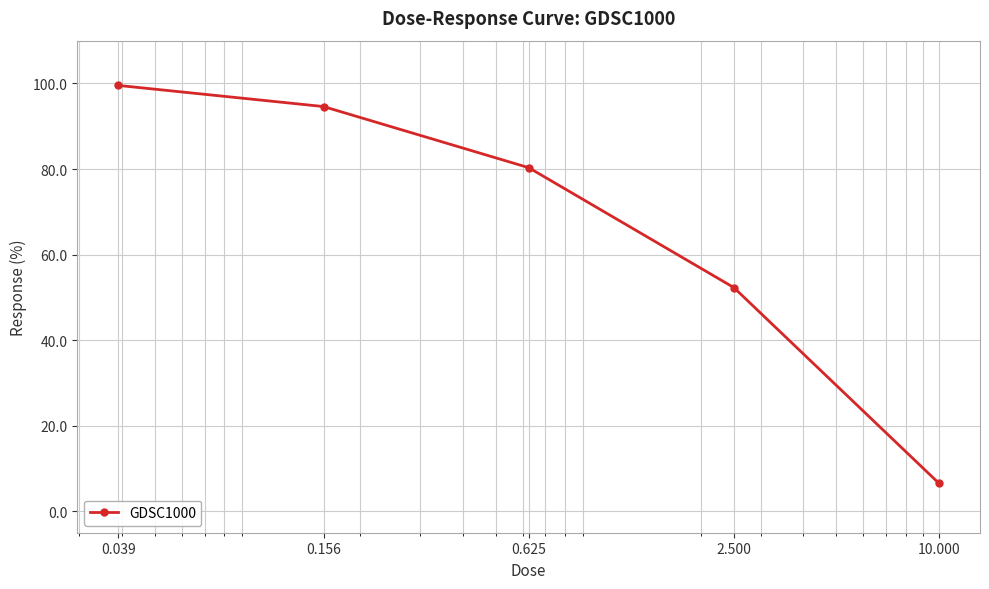

What is the value of the 2nd point from the left?

94.6